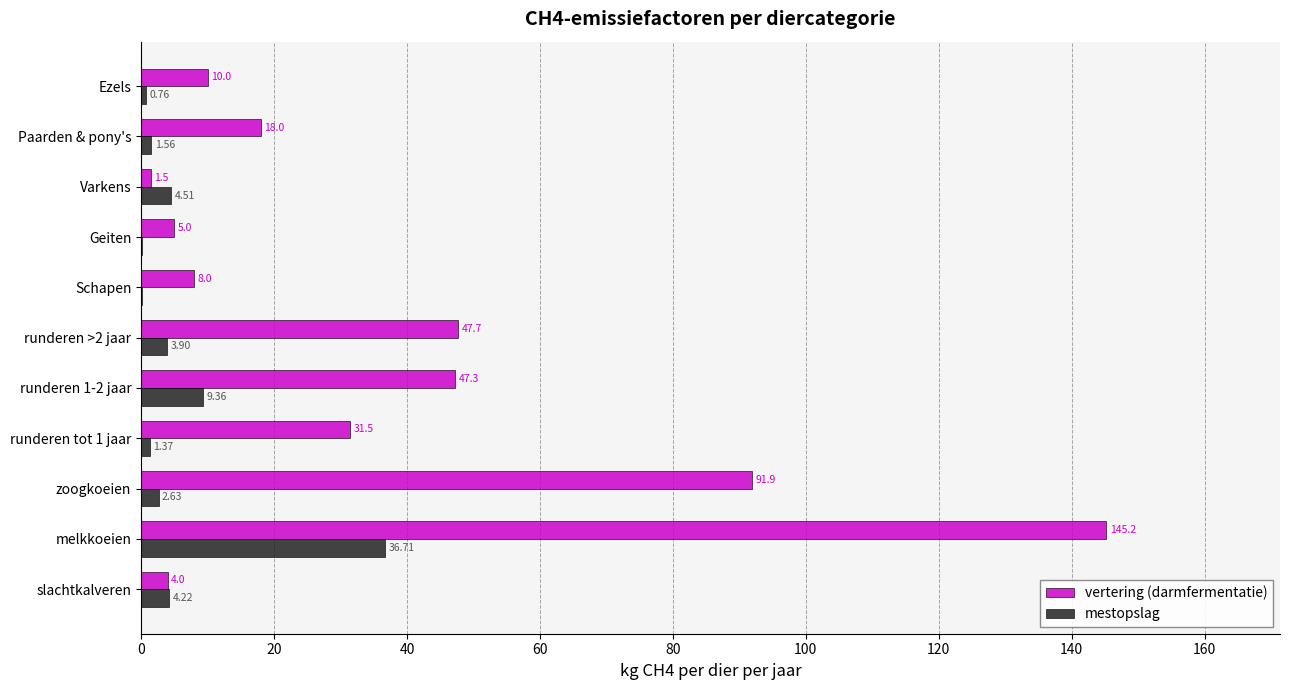

Is the value of vertering (darmfermentatie) at melkkoeien greater than the value of mestopslag at runderen 1-2 jaar?

Yes